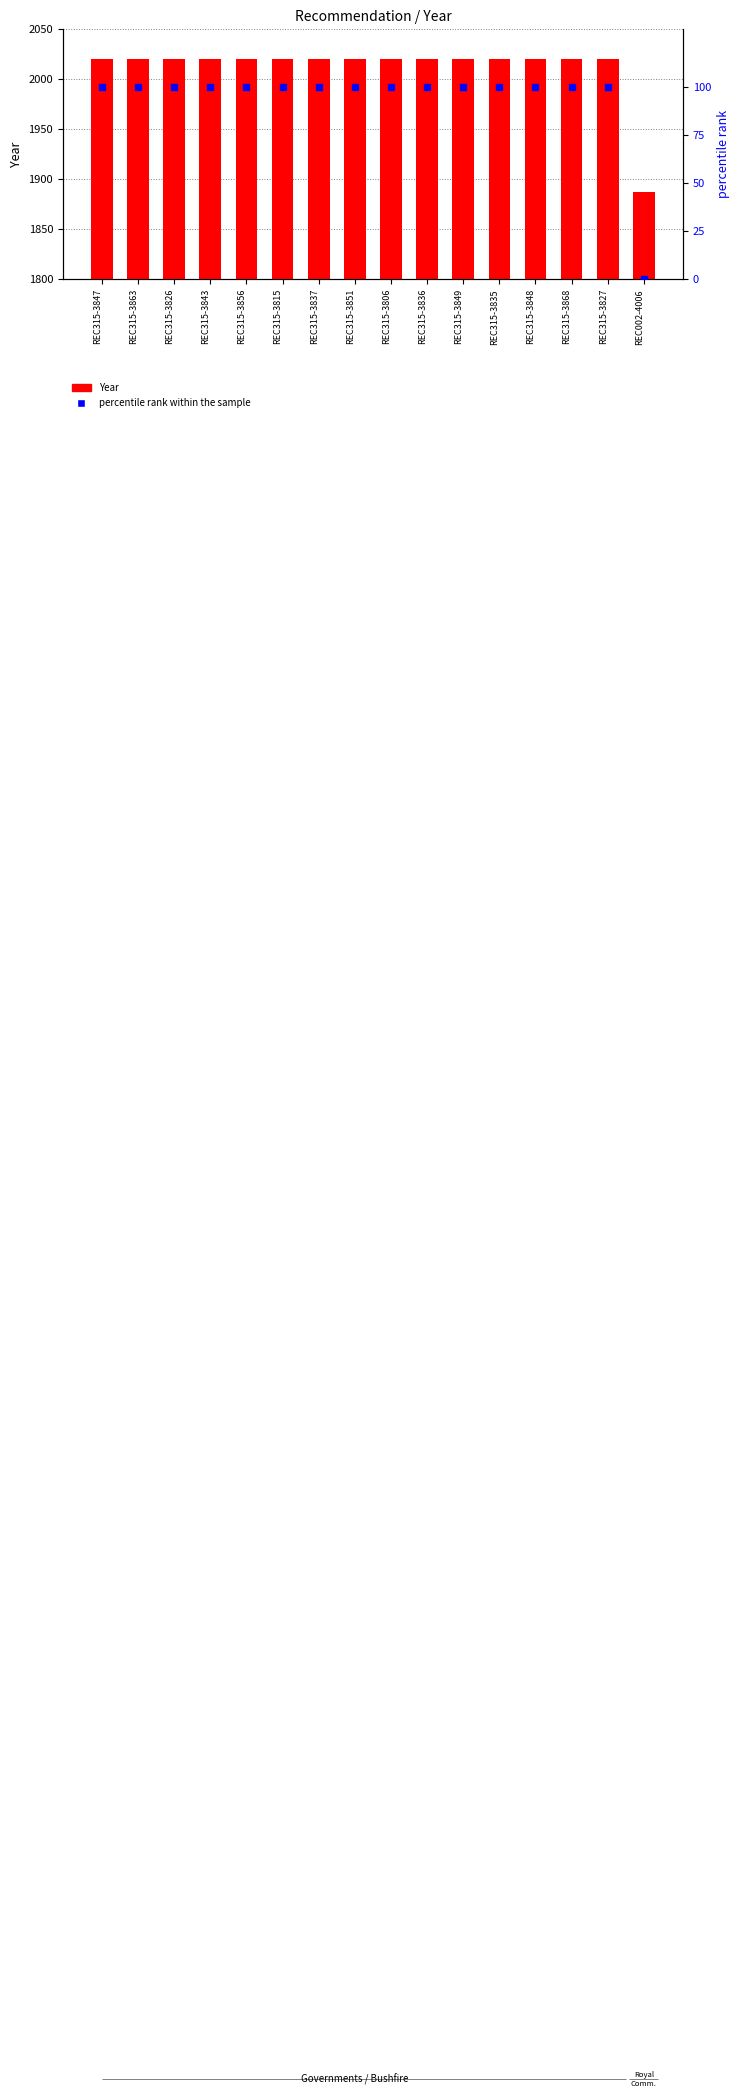

At which category is the sum across all series the highest?

REC315-3847